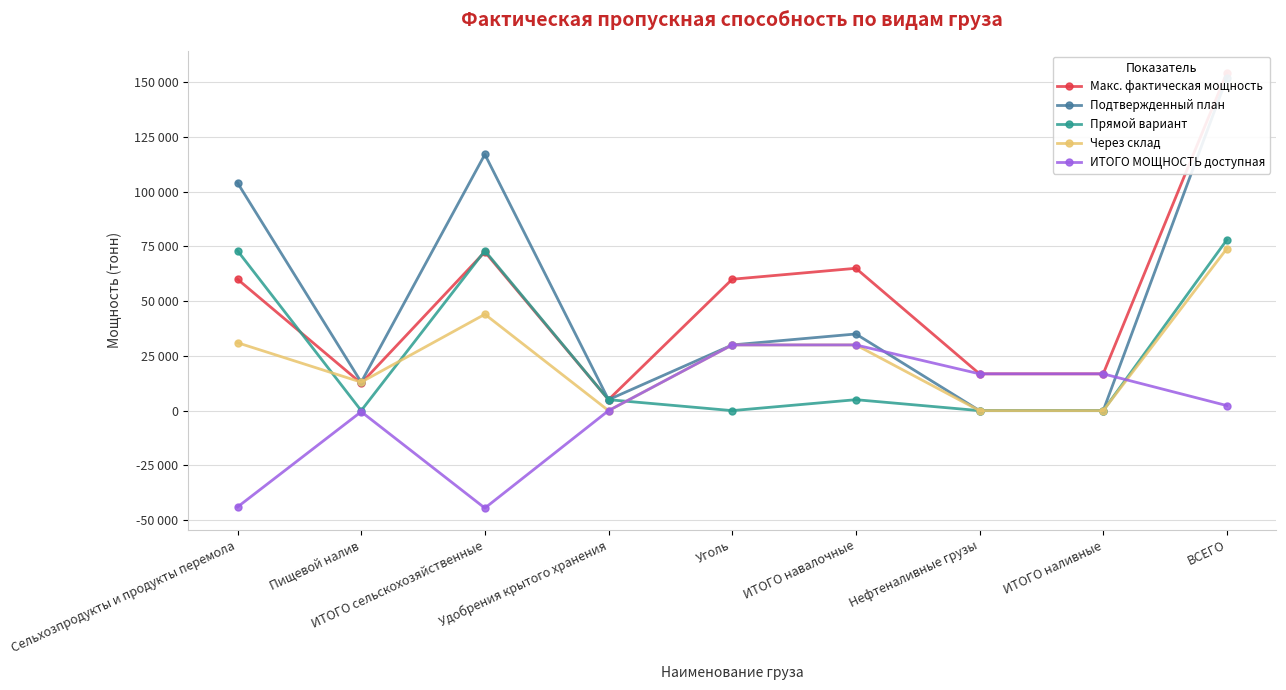

Which series has the widest spread of values?

Подтвержденный план